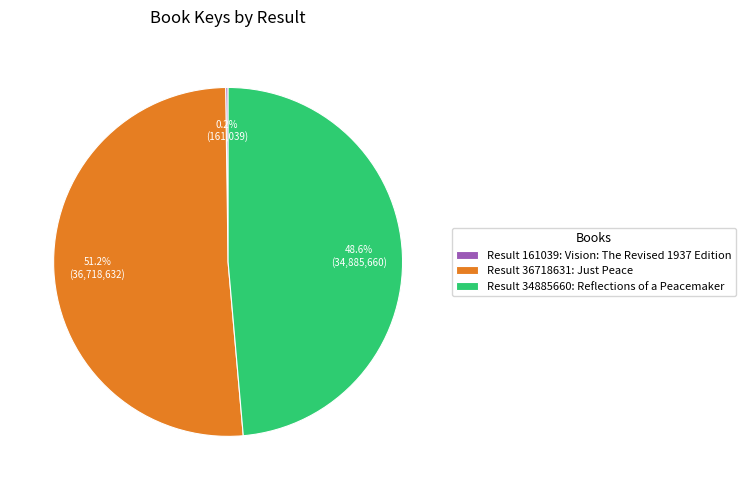

What portion of the pie excludes Result 36718631: Just Peace?

48.8%